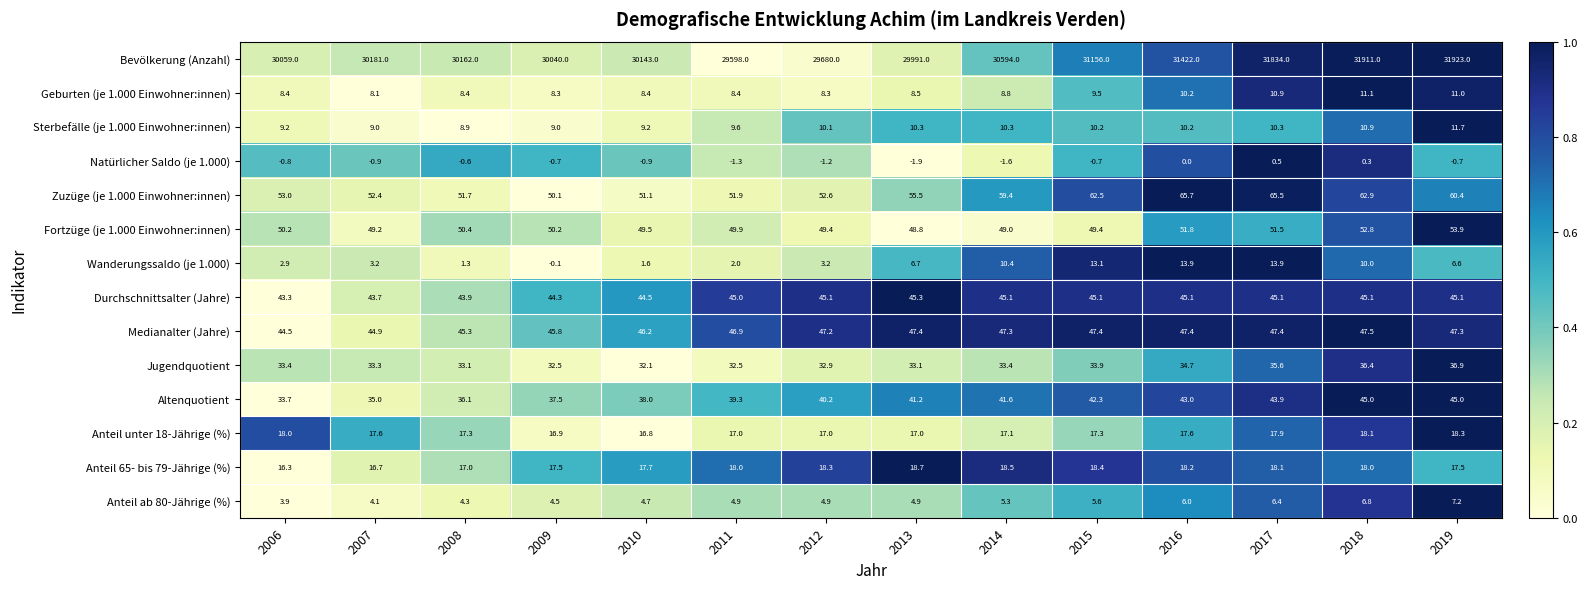

At which category is the sum across all series the highest?

2019